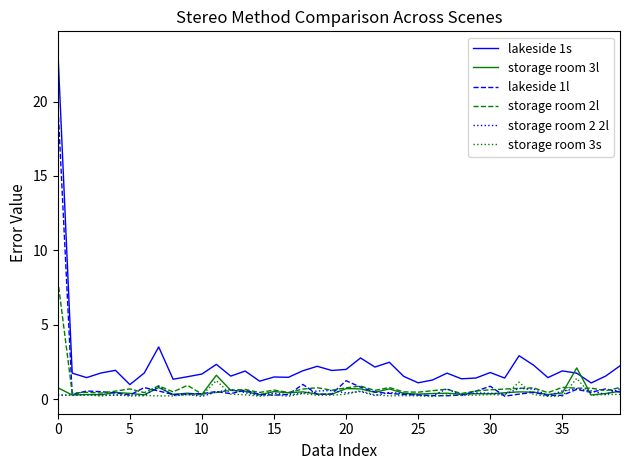

Which series has the largest range (max minus min)?

lakeside 1s